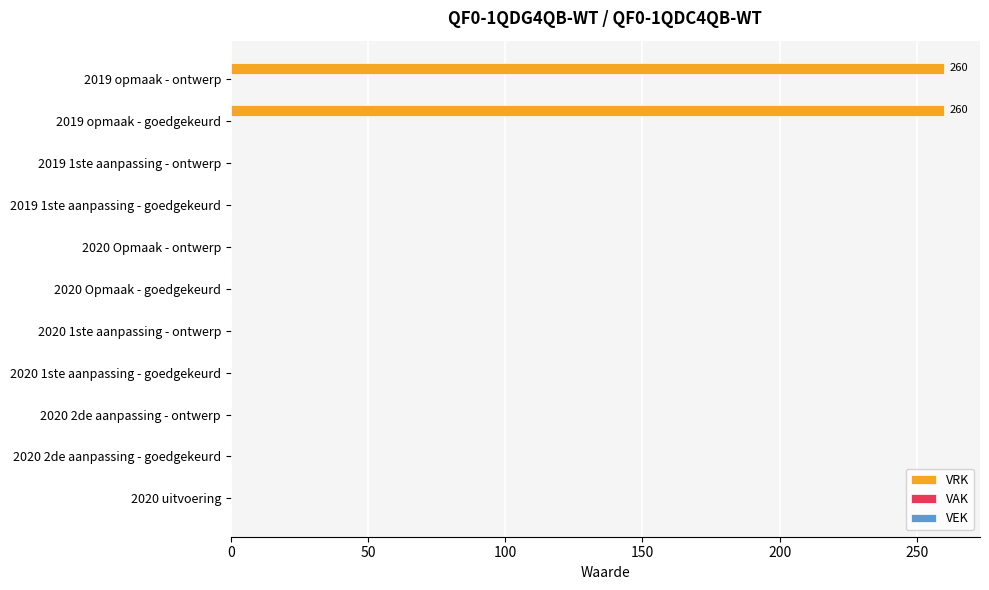

Count the number of categories in the chart.

11